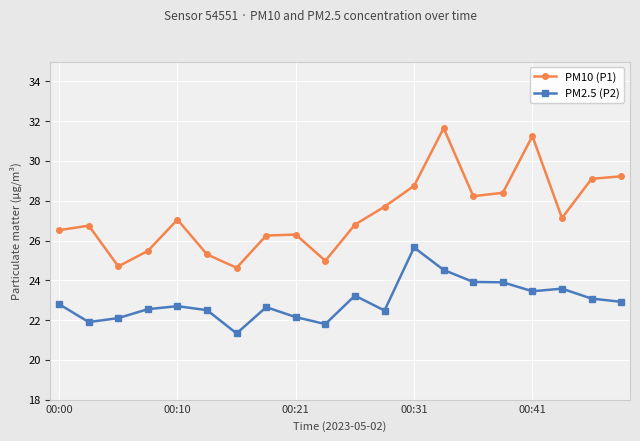

What is the difference between the second highest and minimum values in the PM10 (P1) series?

6.6